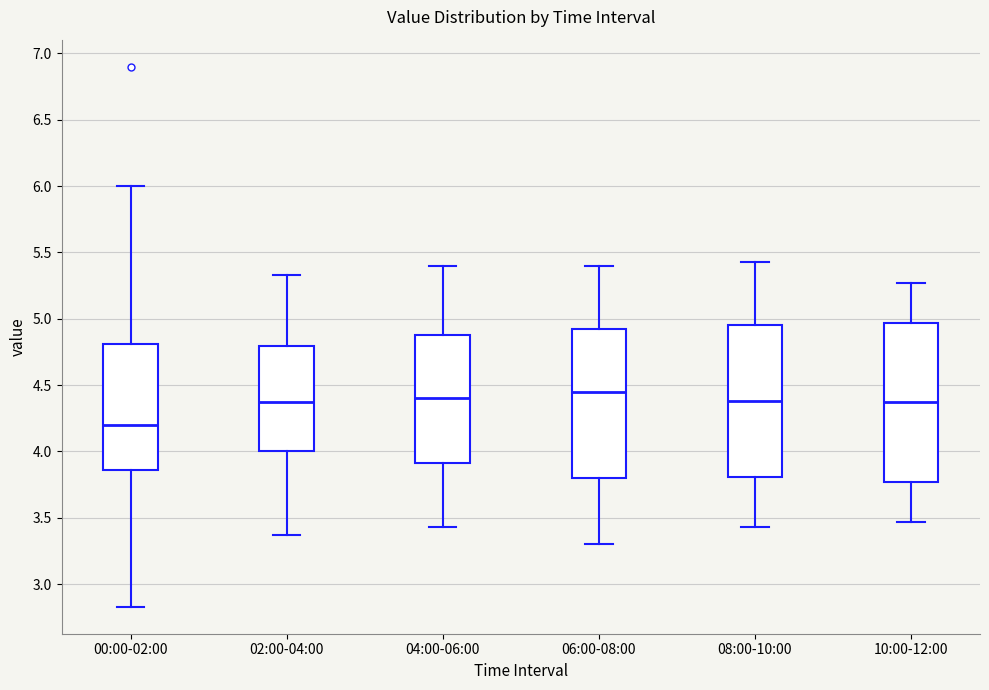

Which box's median line is the lowest?

00:00-02:00